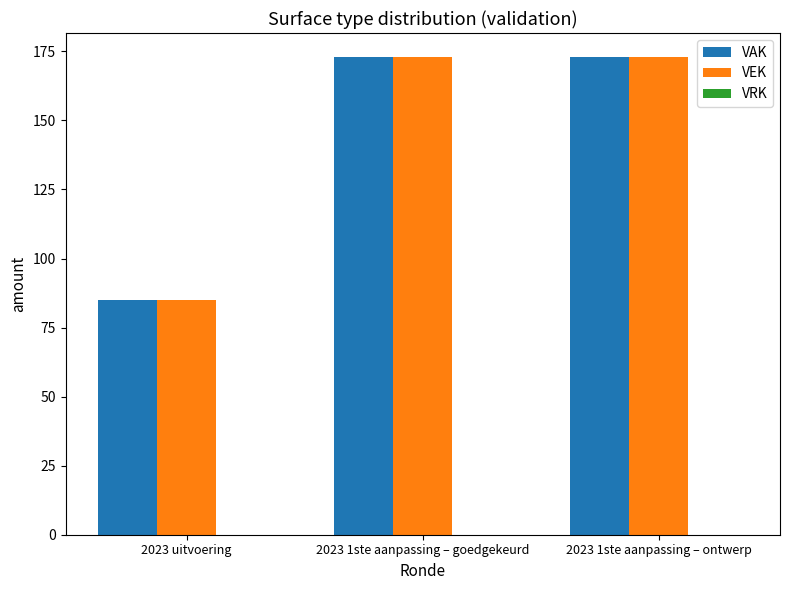

What position from the left is 2023 uitvoering?

1